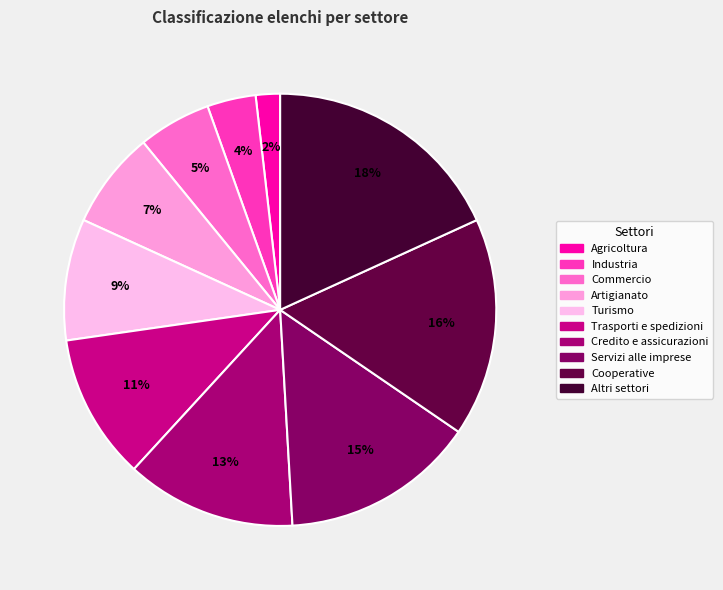

Is Turismo the majority of the pie?

No